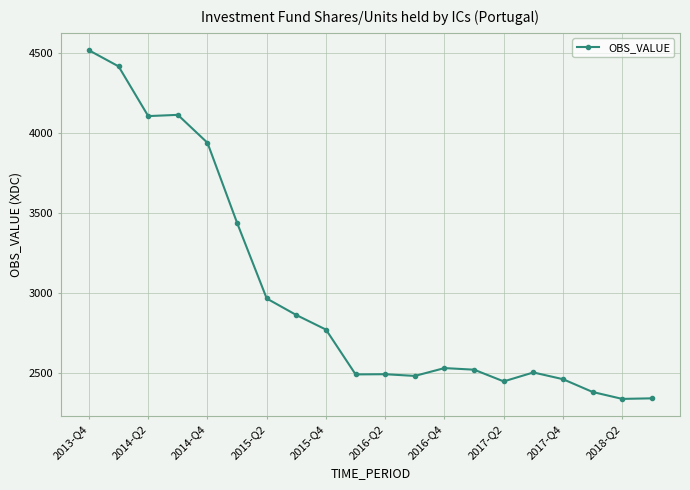

What is the greatest value displayed?

4513.9